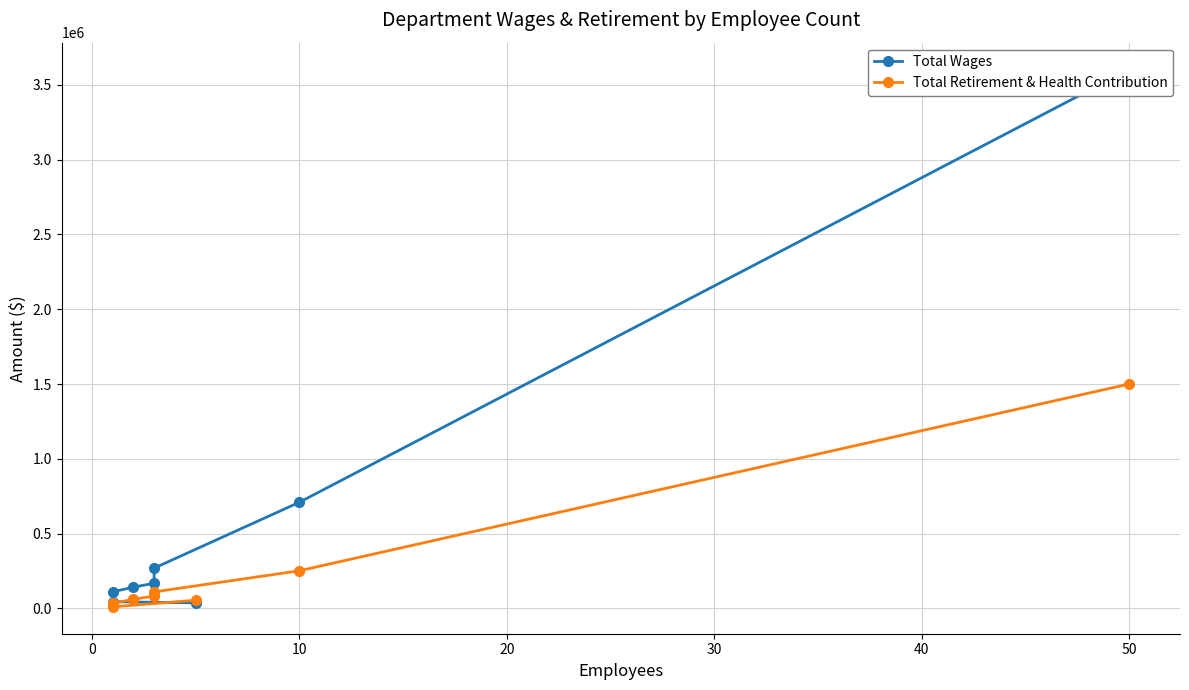

What is the difference between the maximum and minimum values in the Total Retirement & Health Contribution series?

1490318